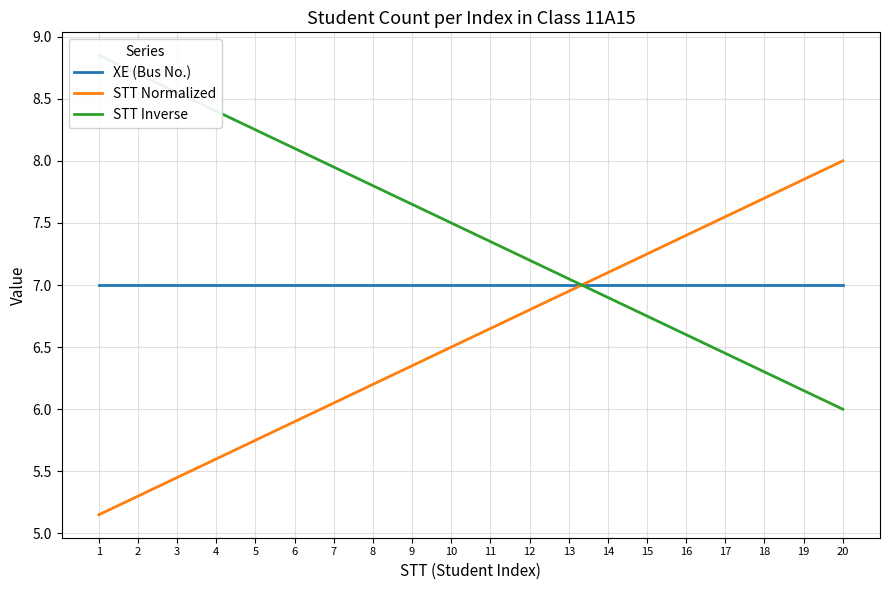

At which label is STT Normalized closest to 6?

7